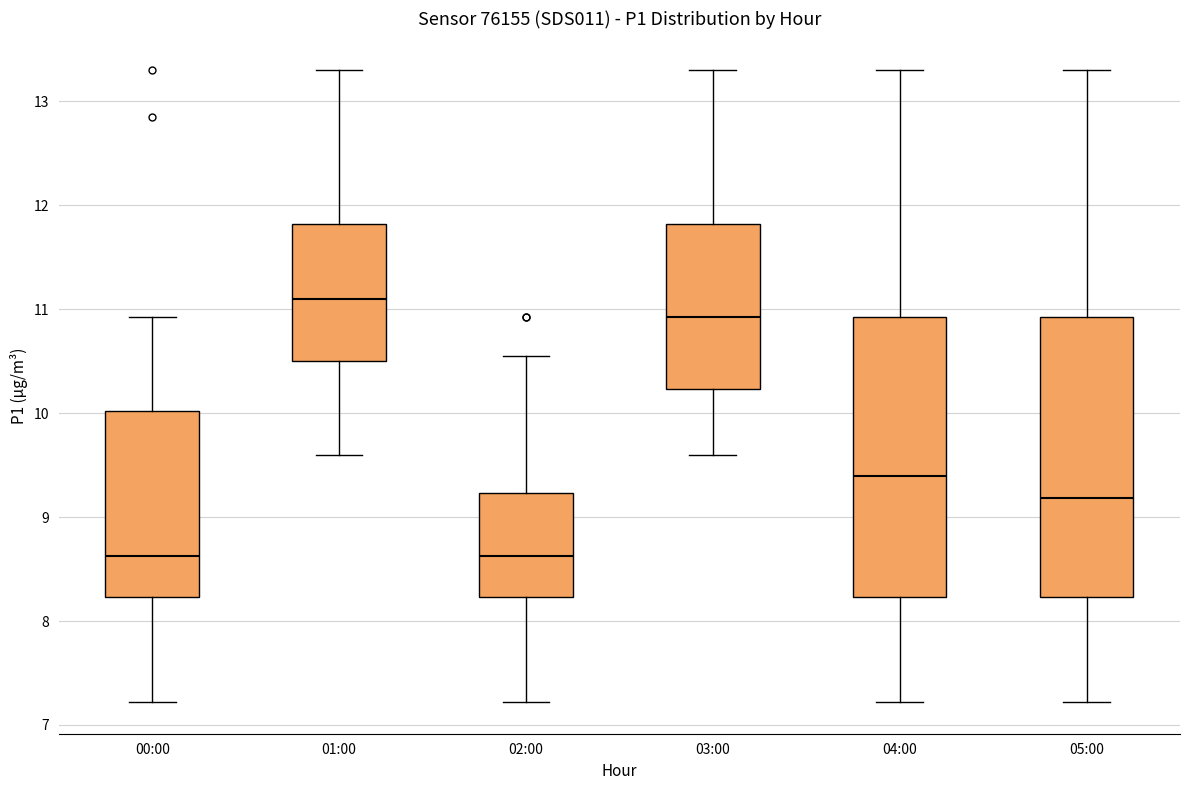

Where does the upper whisker of the box for 01:00 end on the y-axis? The values are not printed on the chart, so give them approximately, as read against the axis.

13.3